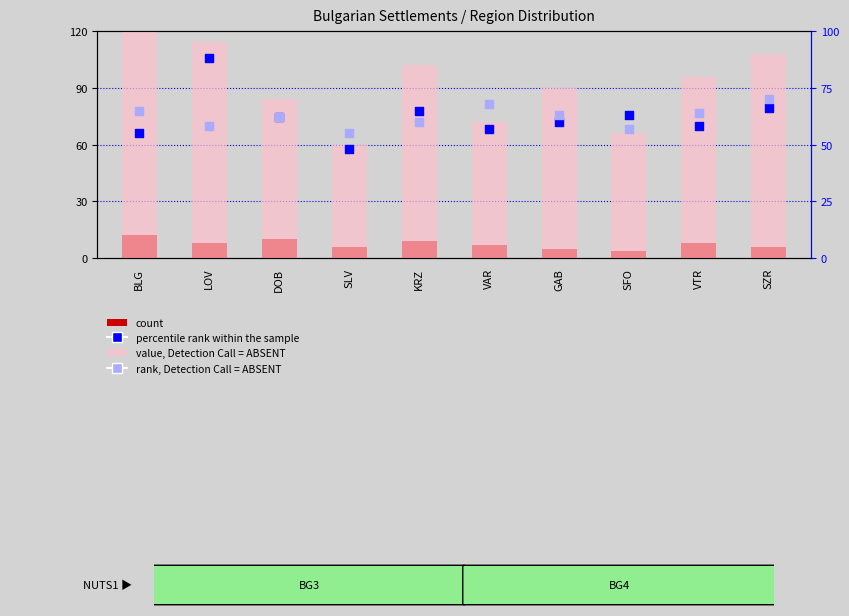

Which series contains the lowest Y value?

count